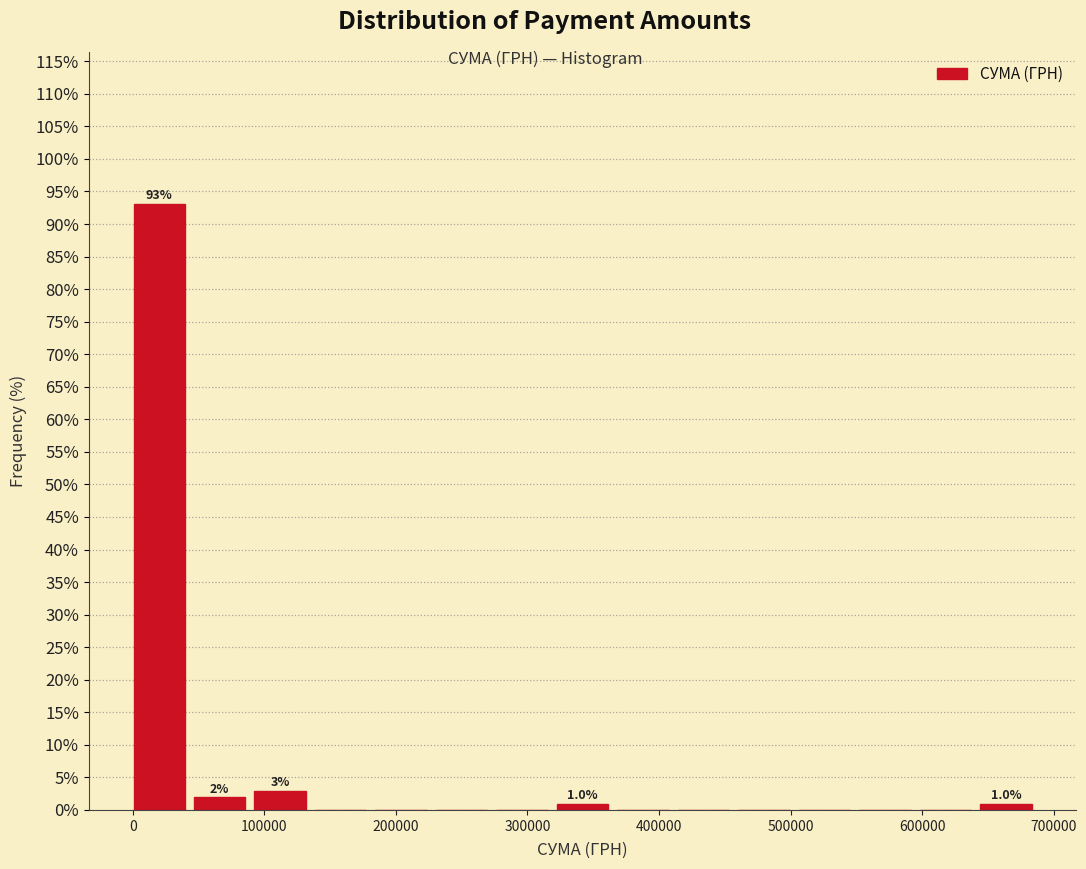

Over which range of the x-axis is the bar tallest?

0 to 50000